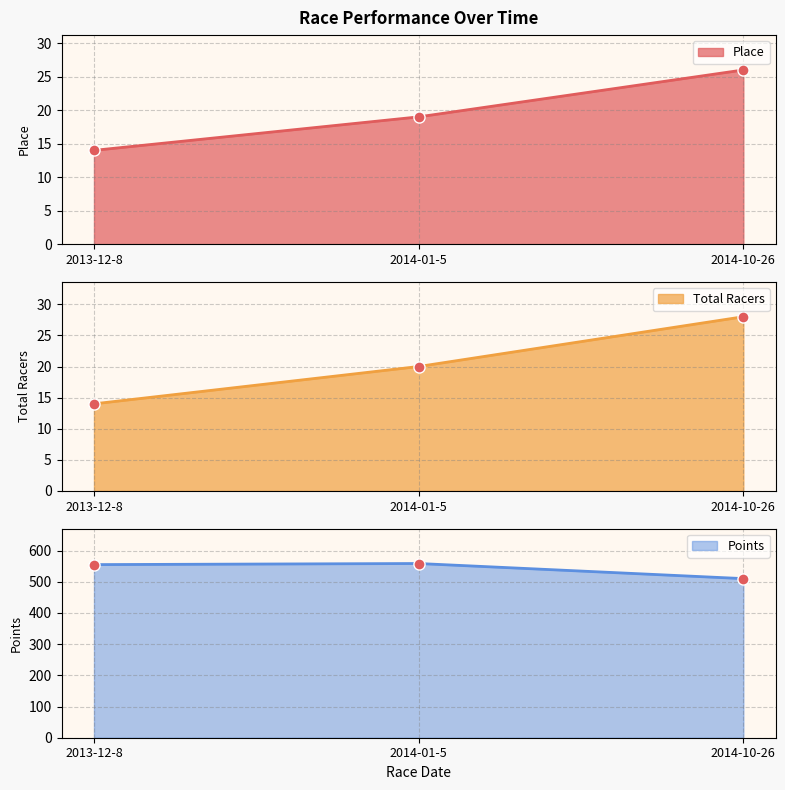

What is the total value across all series at 2013-12-8?

582.9